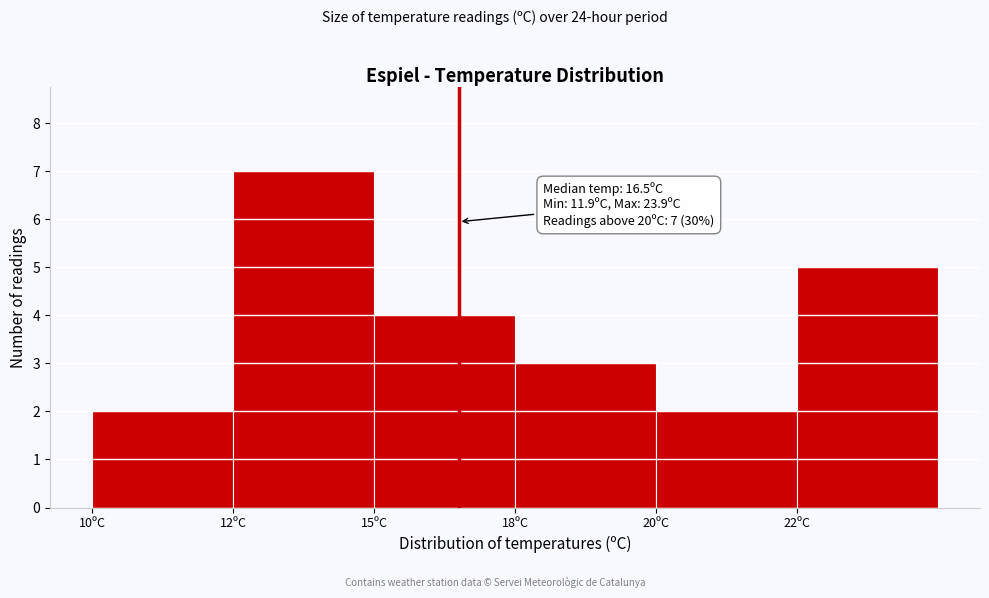

Reading left to right, transcribe all the data shown in this chart.

10ºC=2	12ºC=7	15ºC=4	18ºC=3	20ºC=2	22ºC=5